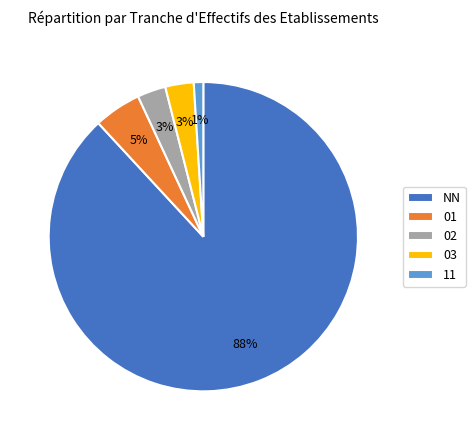

Does 01 represent more than half of the total?

No